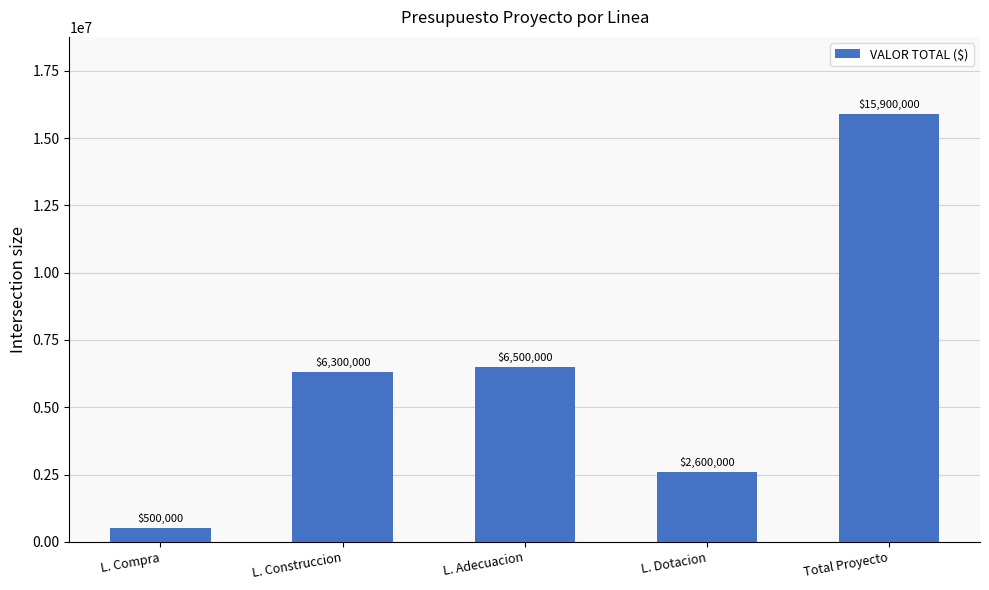

What is the greatest value displayed?

15900000